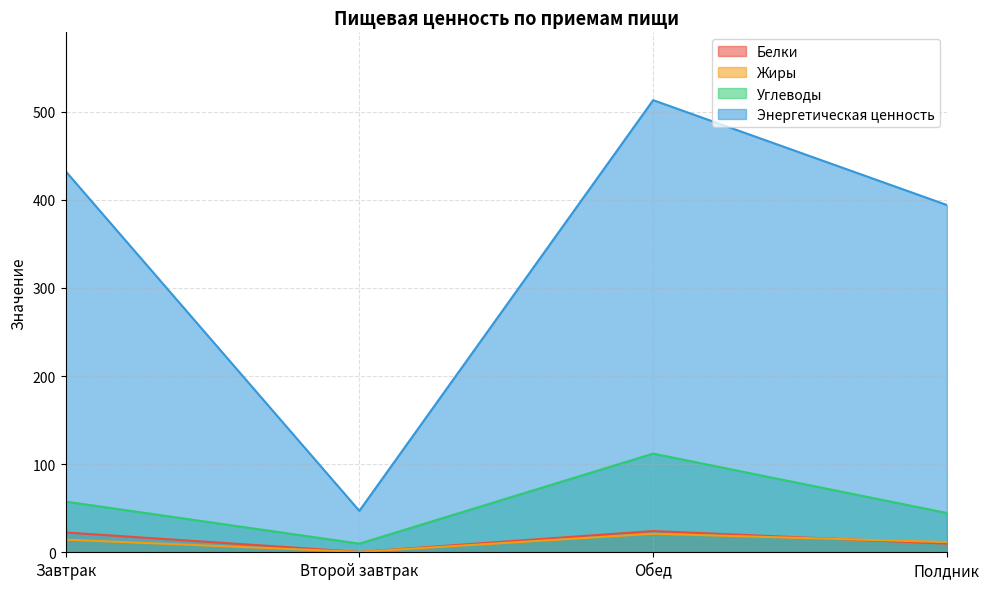

What is the minimum value shown in the chart?

0.4